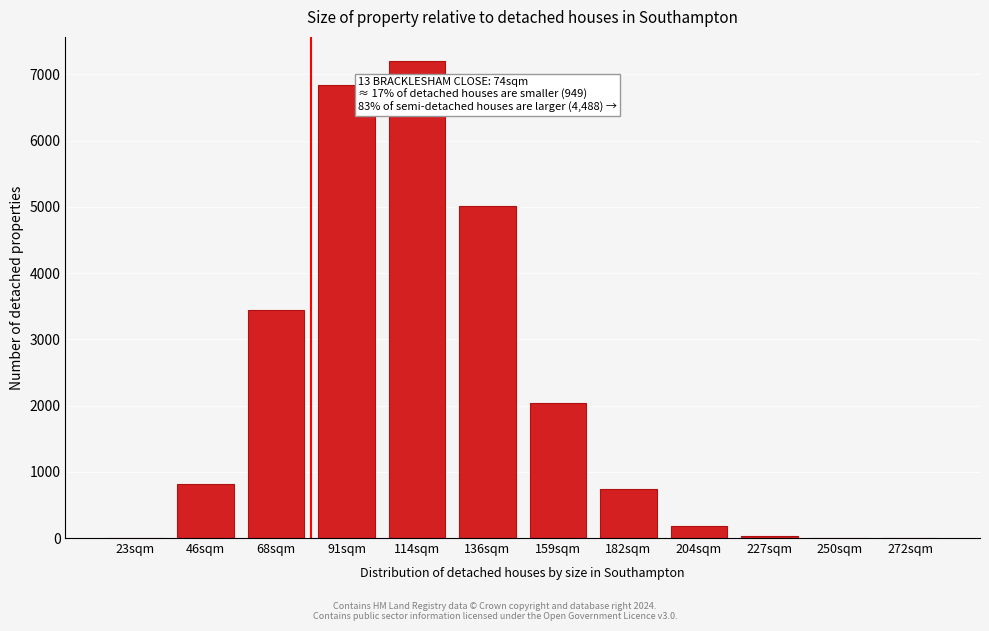

True or false: the data shows 479.4 at 159sqm.

False